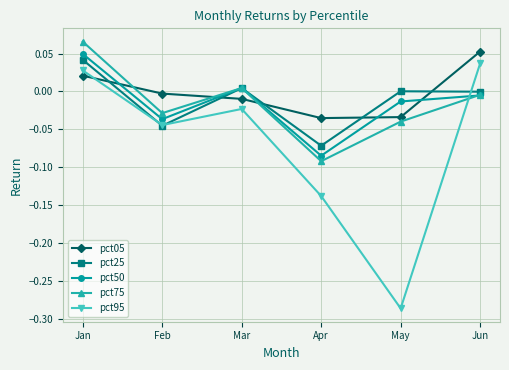

How many values in the pct50 series are below 0?

4